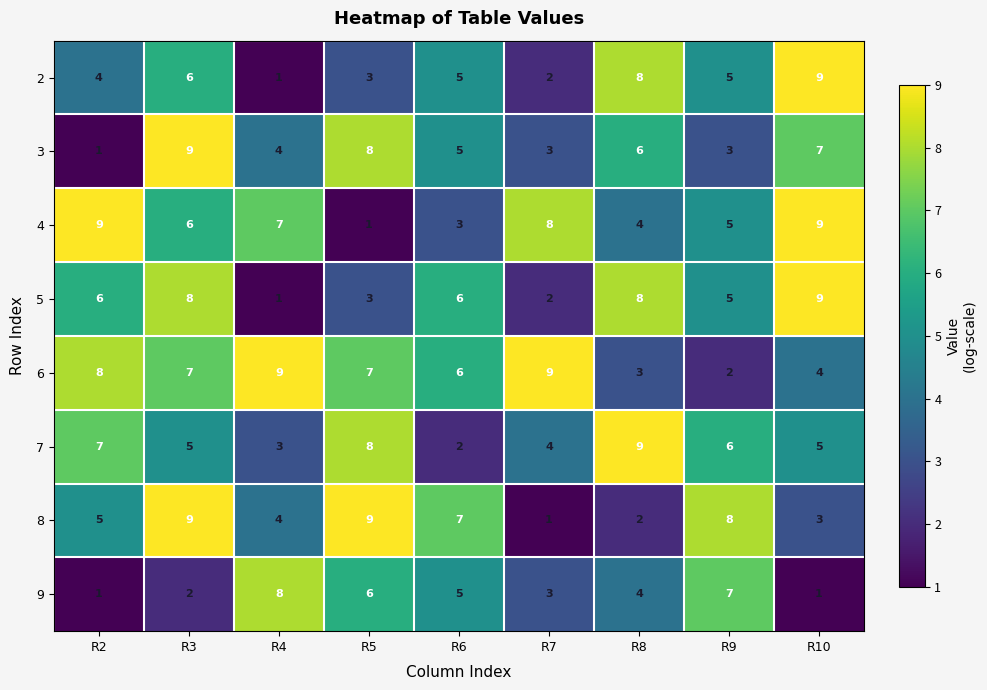

Where does the 6 series first go above 7?

R2